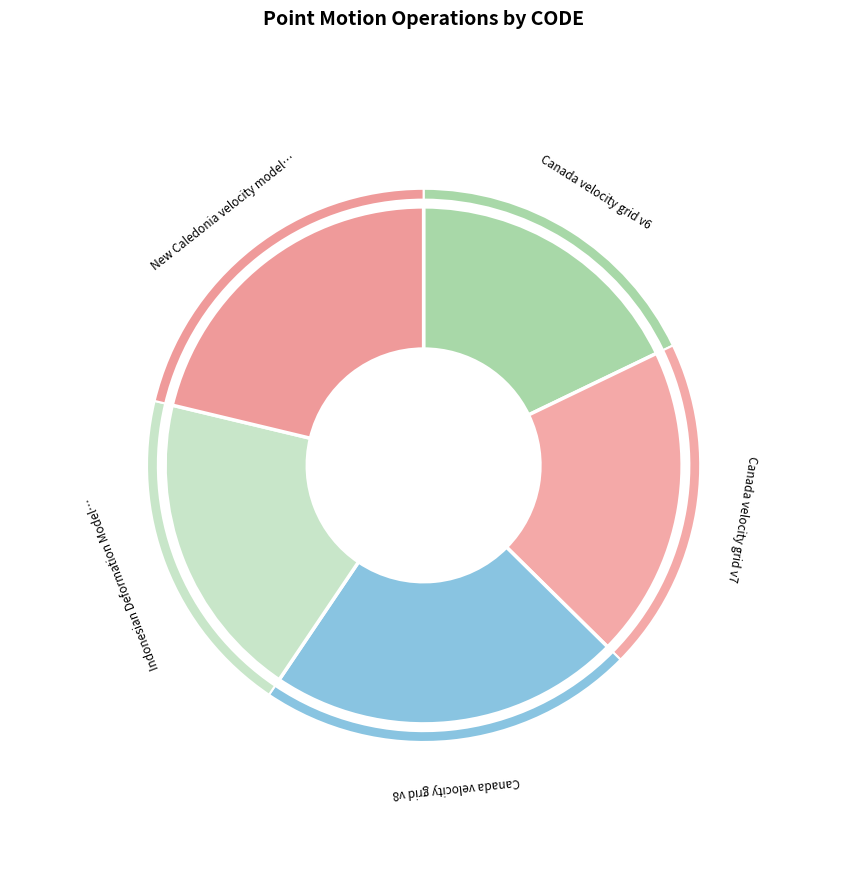

Which category has the biggest portion of the pie?

Canada velocity grid v8